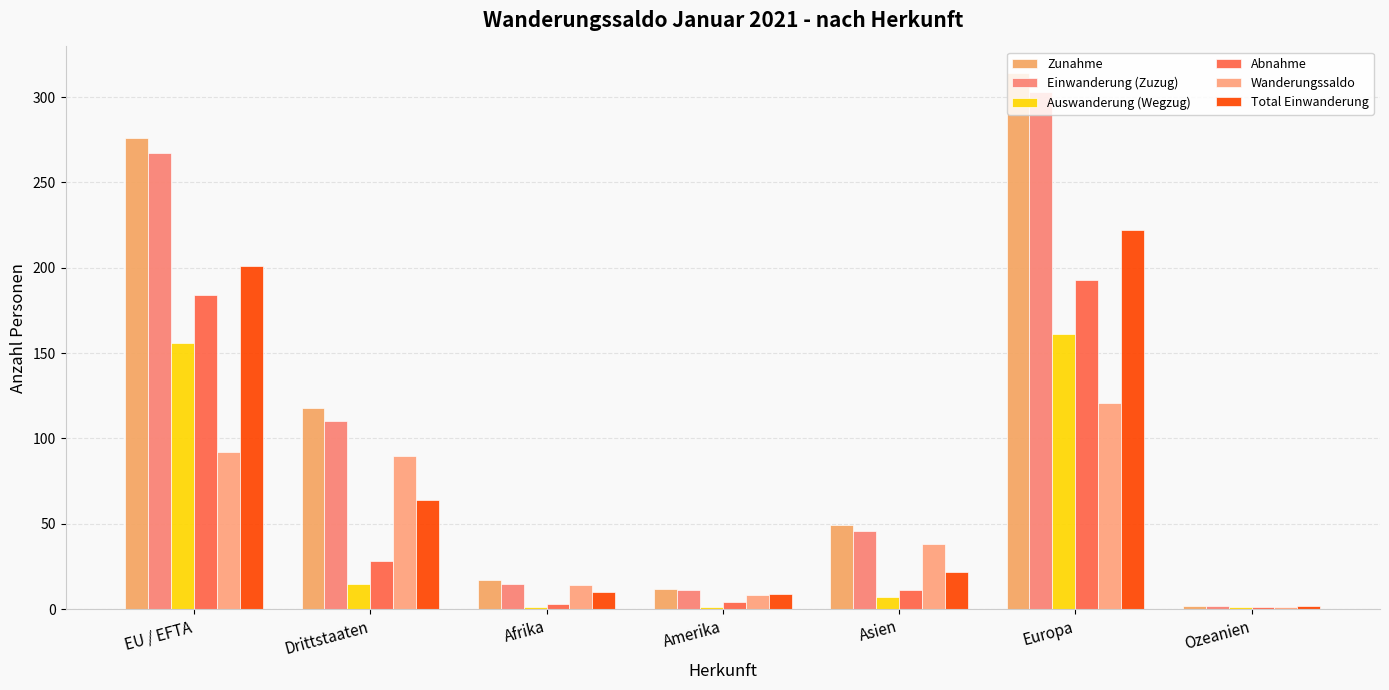

What is the label of the 2nd bar from the left?

Drittstaaten